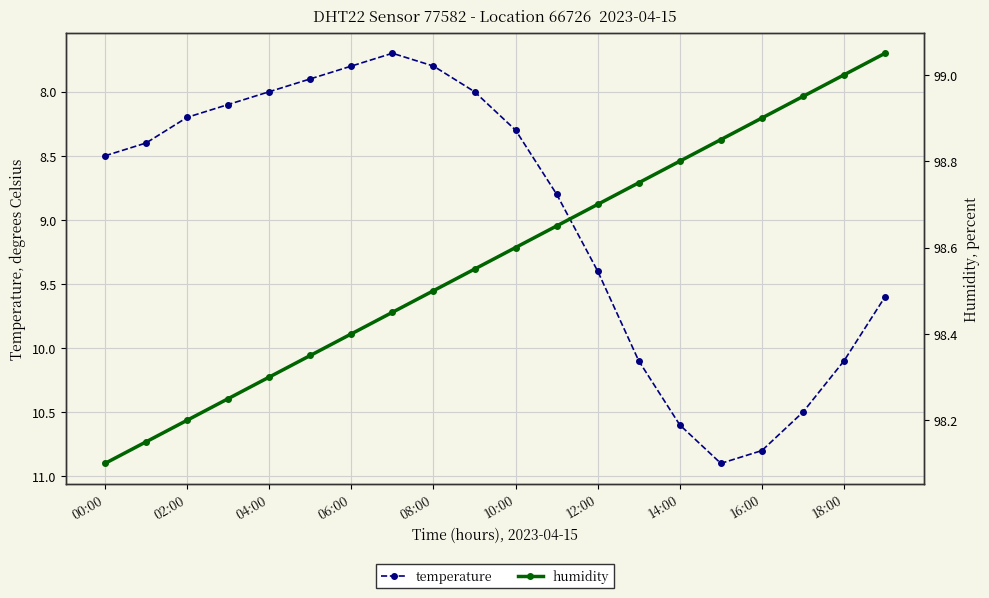

What position from the right is 17?

3